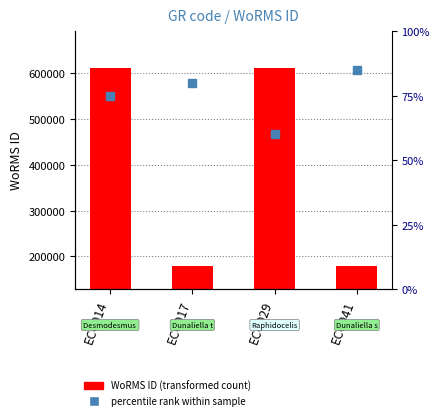

At which label does the data first exceed 482324?

ECC014